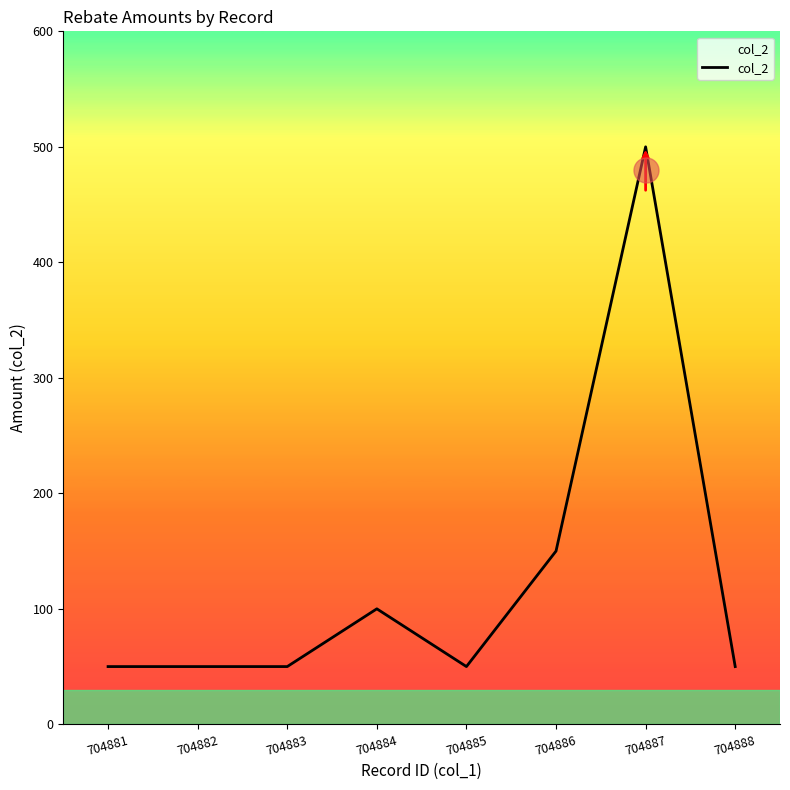

Is it true that the value at 704883 is 50?

True